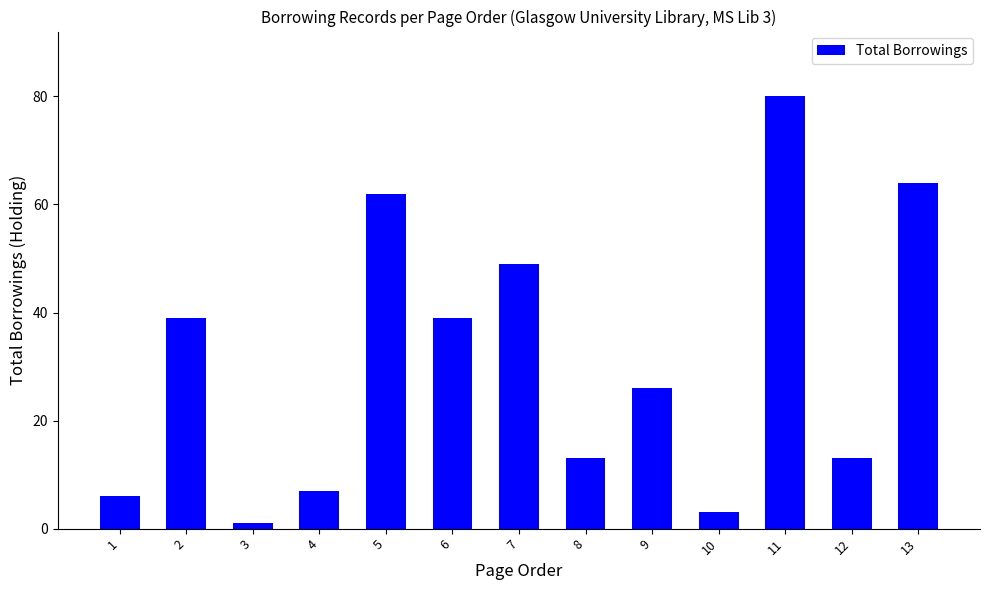

What is the value of the 9th bar from the left?

26